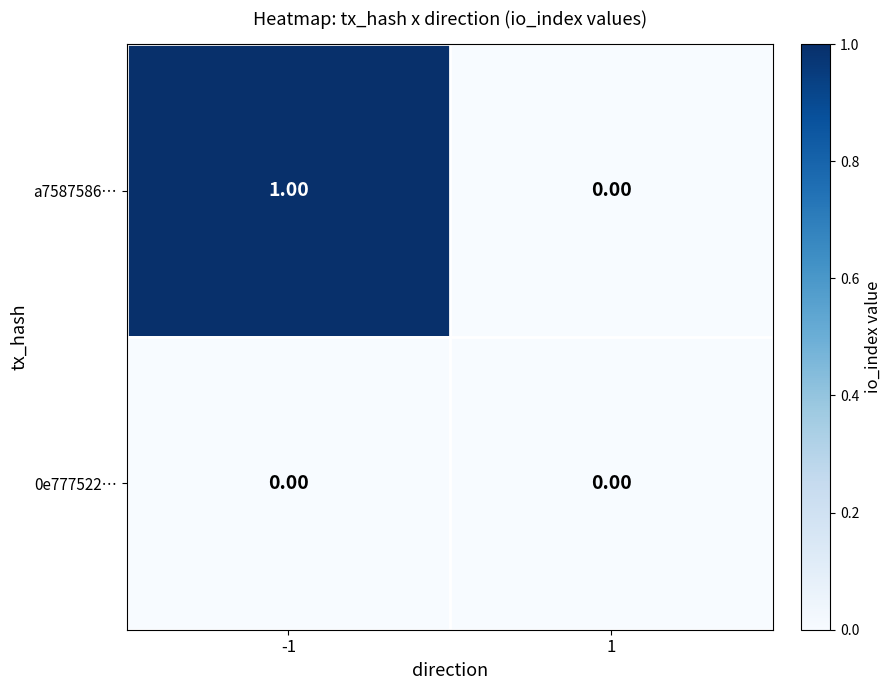

What is the total value across all series at -1?

1